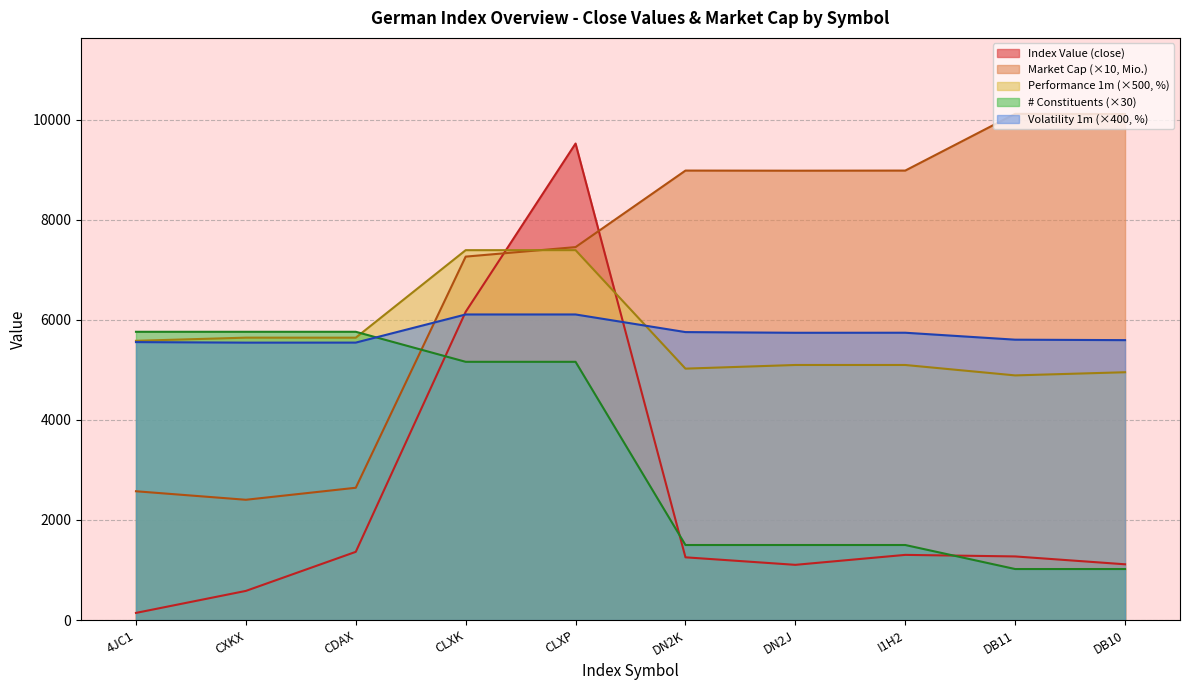

Which series has the largest total across all categories?

Market Cap (×10, Mio.)